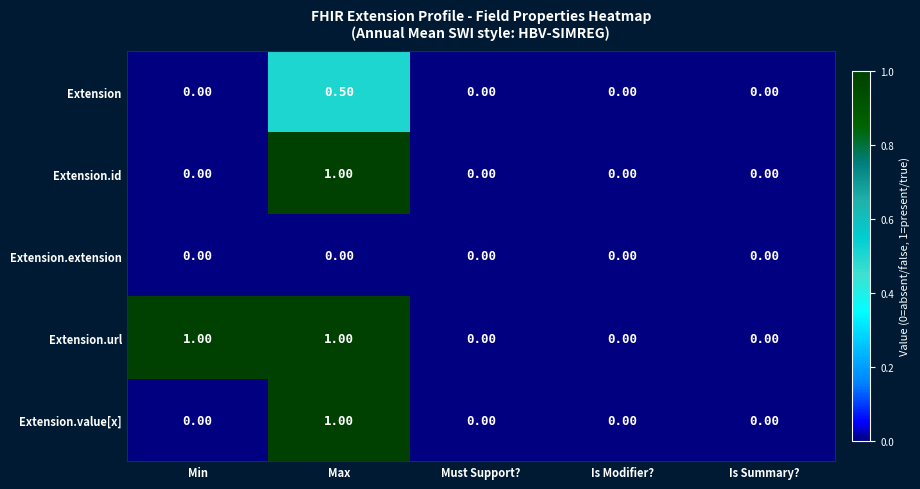

At which category is the sum across all series the highest?

Max